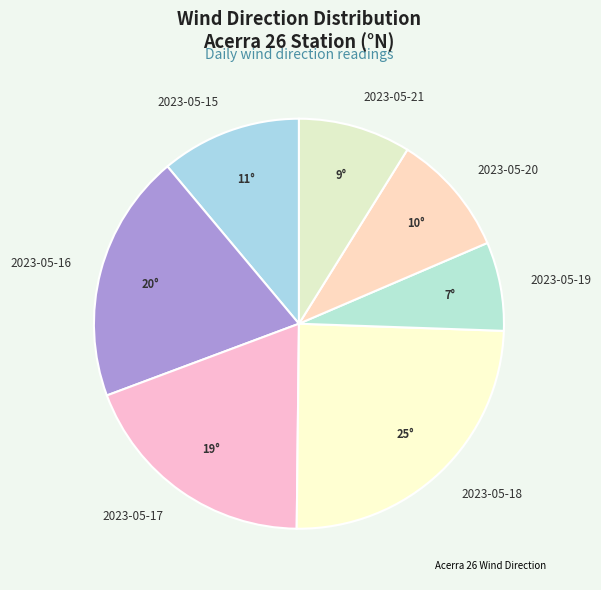

Combined, do 2023-05-21 and 2023-05-16 account for over 50%?

No